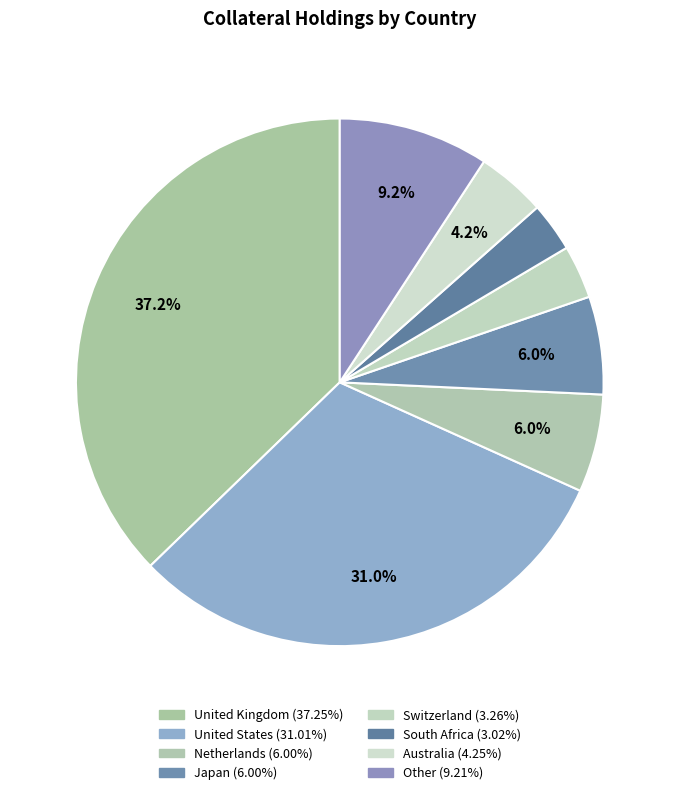

How many slices are in this pie chart?

8